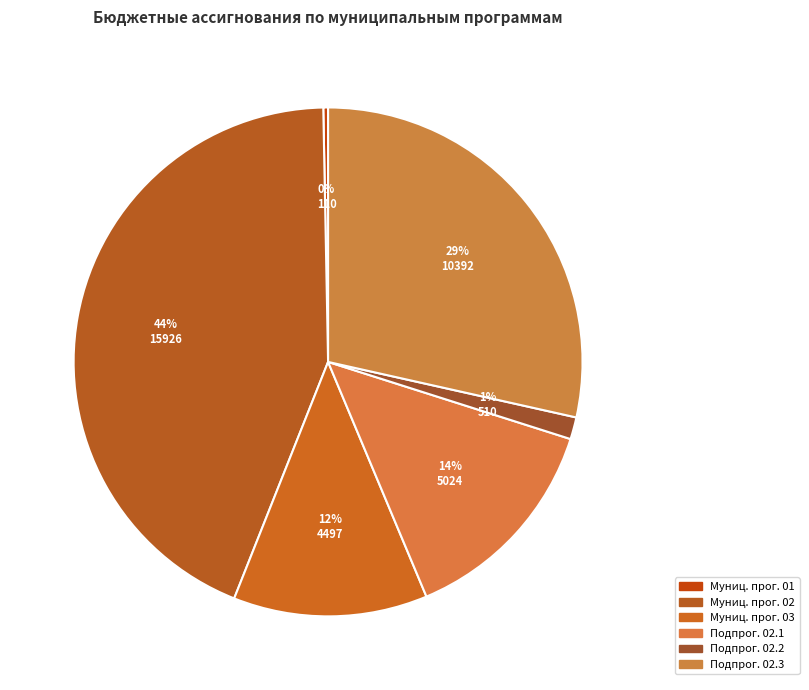

To the nearest percent, what is the average slice percentage?

17%